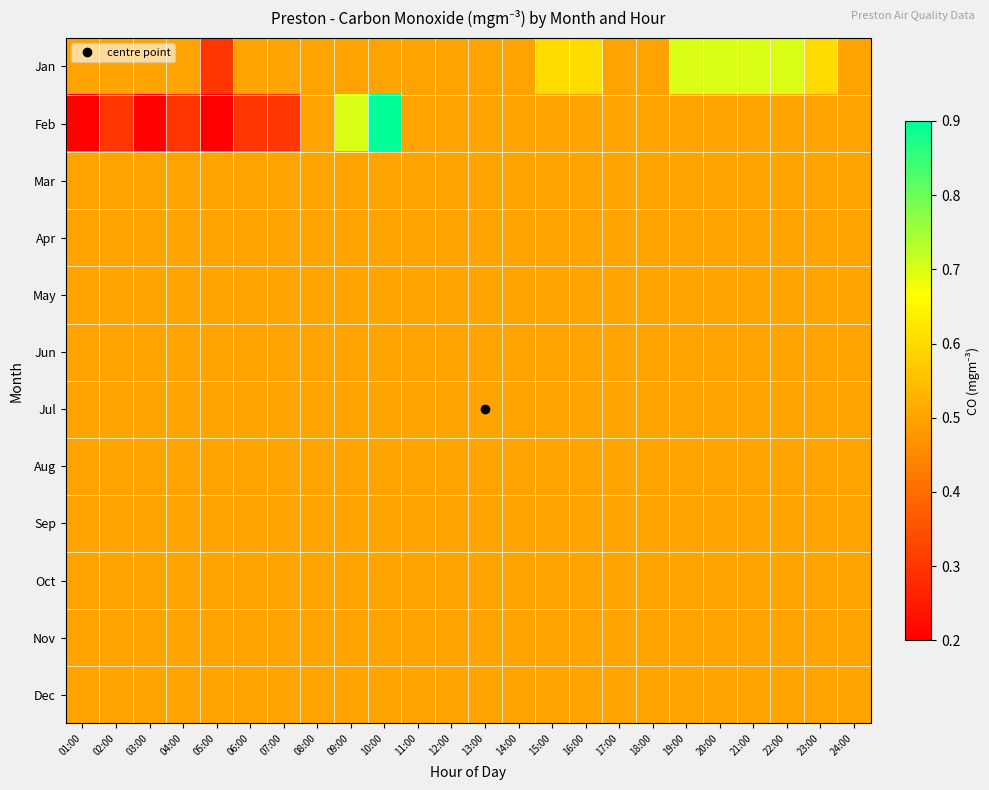

Which has a higher value, 13:00 or 20:00?

20:00